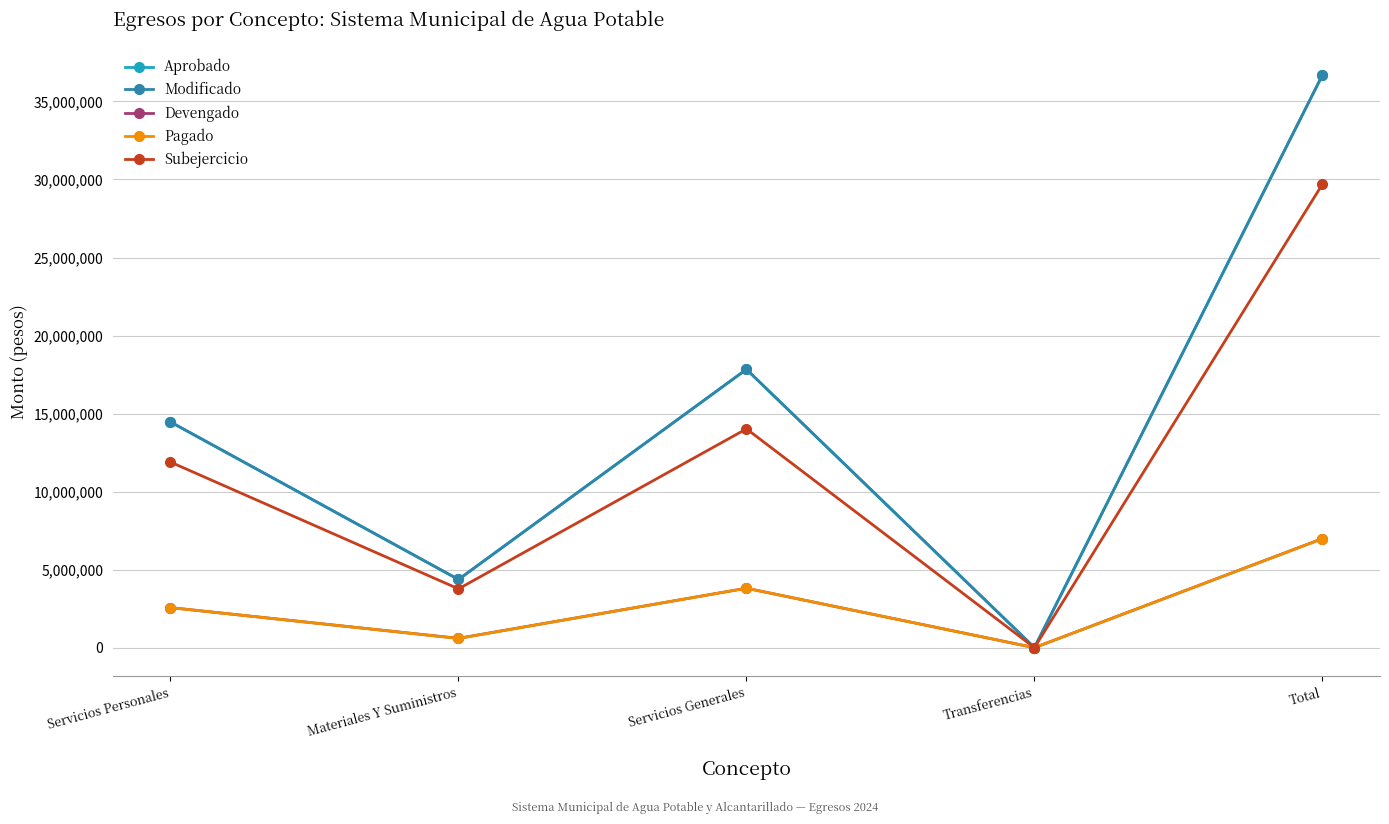

What is the label of the 3rd point from the right?

Servicios Generales